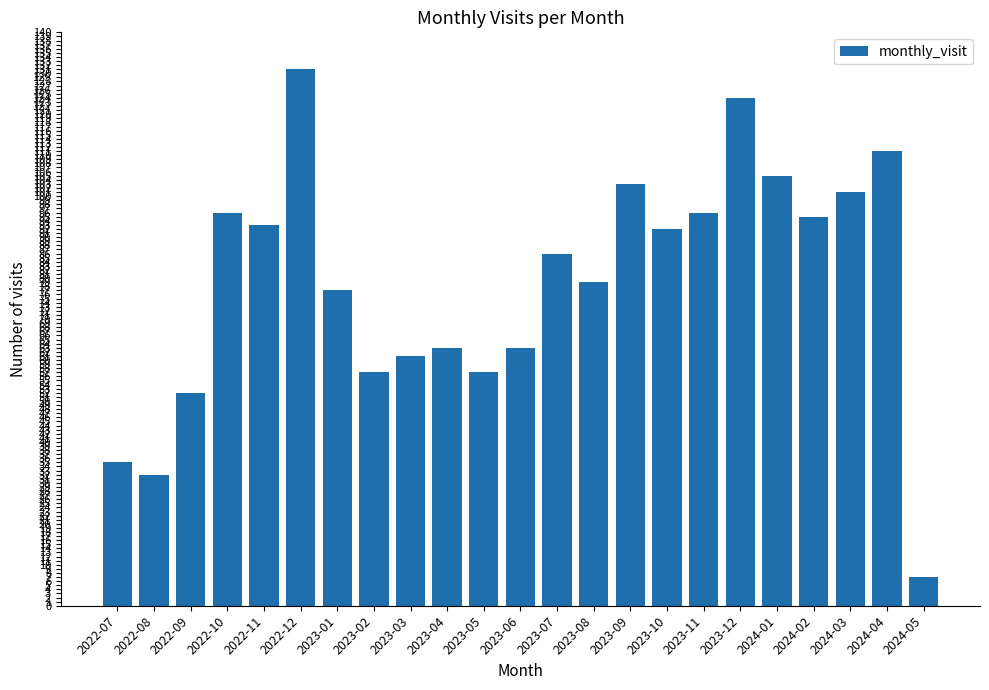

What is the value of the 12th bar from the left?

63